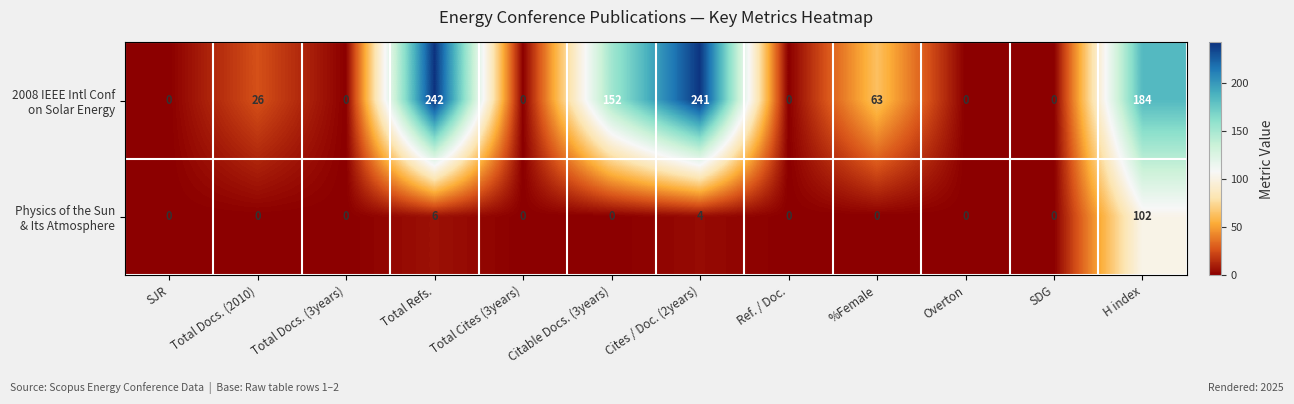

What is the total value across all series at H index?

286